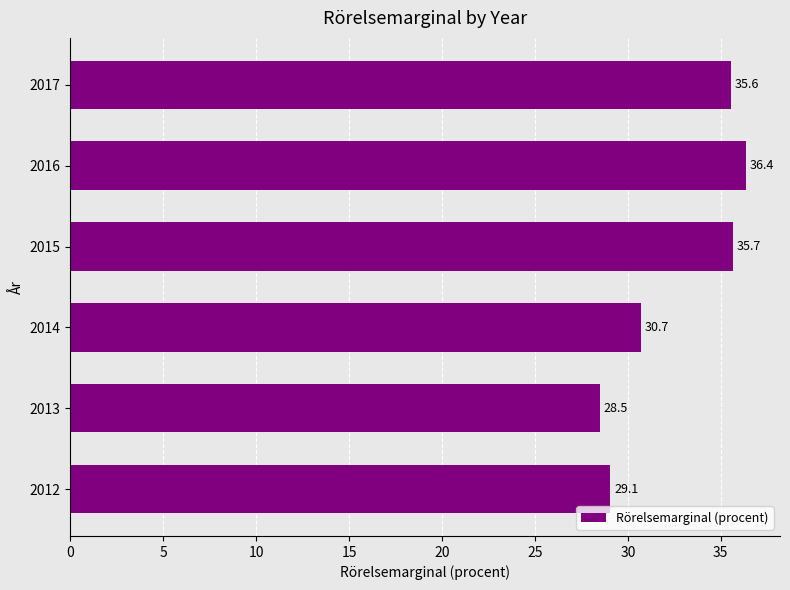

At which label is the value closest to 32?

2014